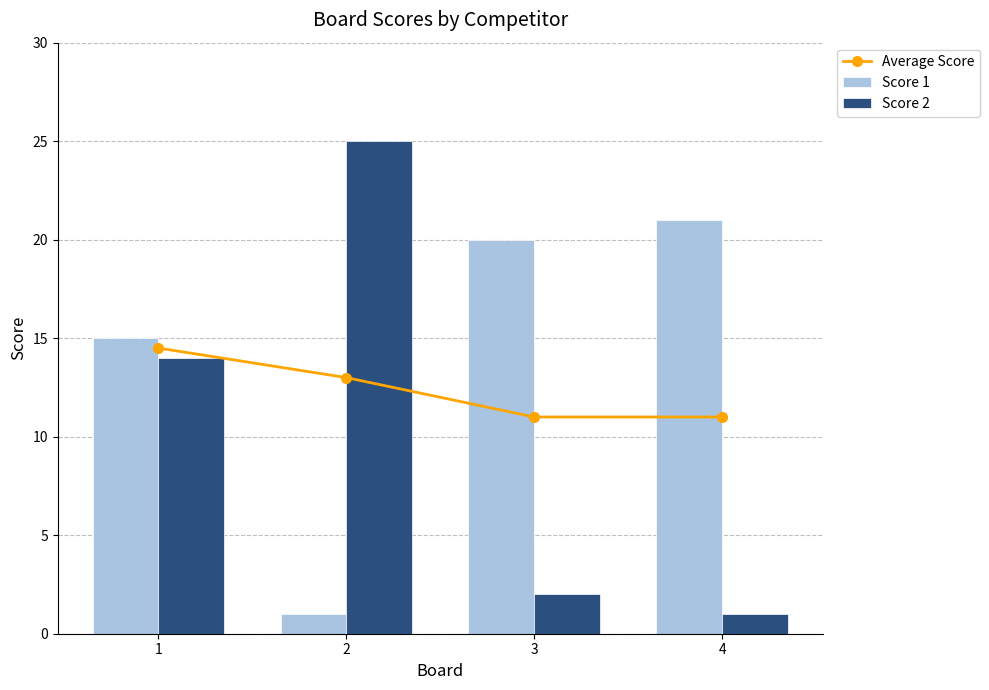

How many data points does each series have?

4